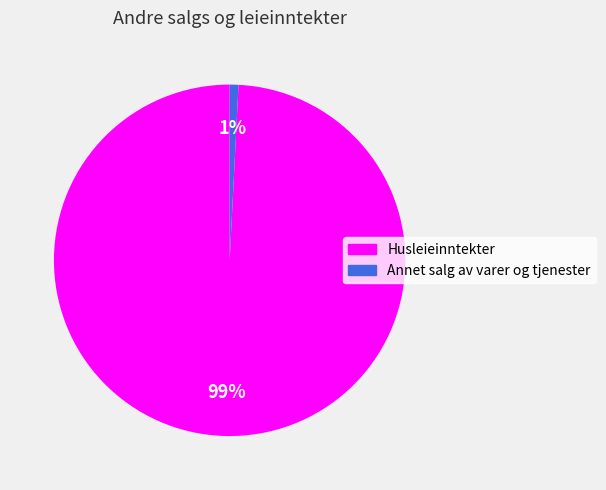

Combined, do Annet salg av varer og tjenester and Husleieinntekter account for over 50%?

Yes